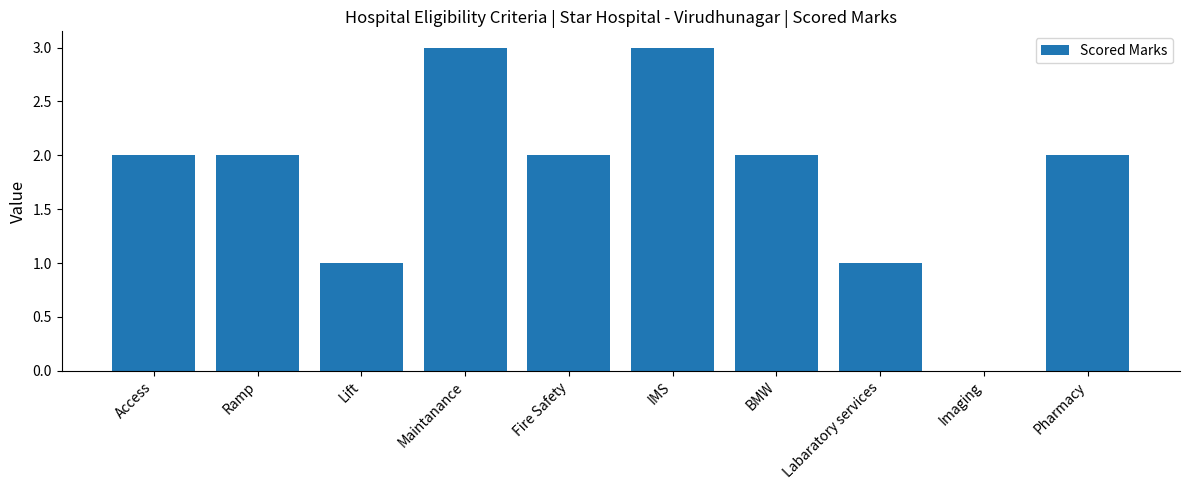

What is the sum of all values?

18